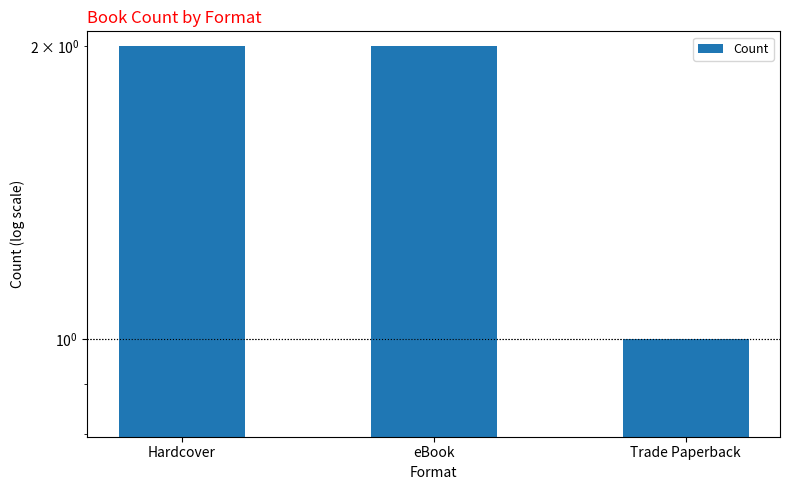

What is the difference between the second highest and minimum values?

1